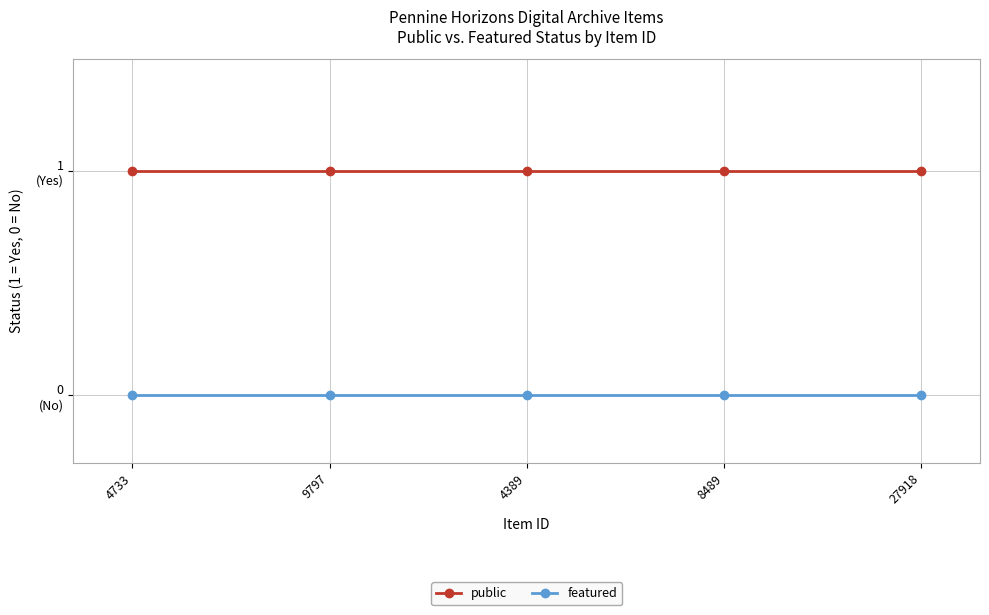

What is the label of the 4th point from the right?

9797